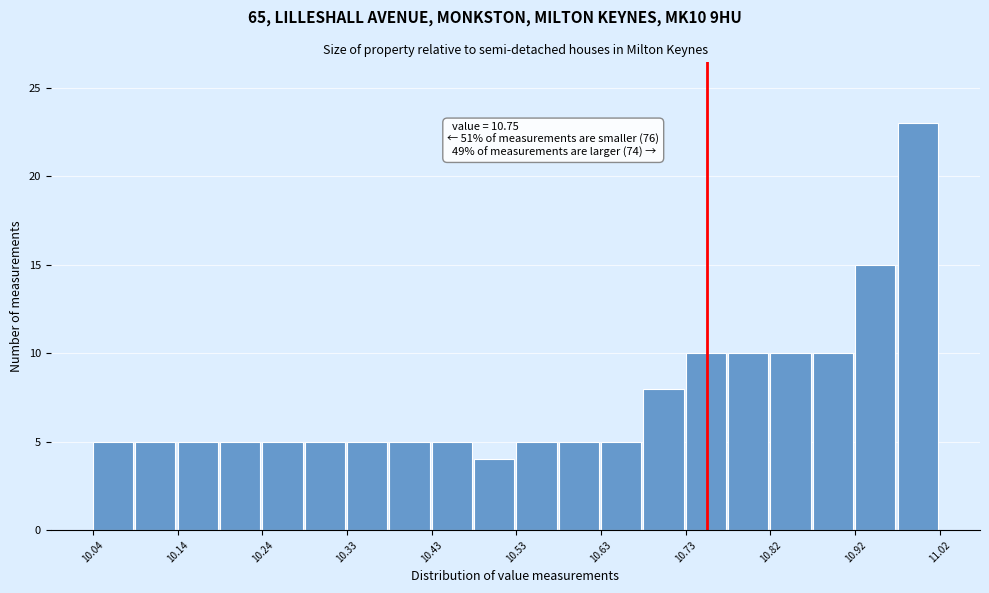

Over which range of the x-axis is the bar tallest?

10.971 to 11.020